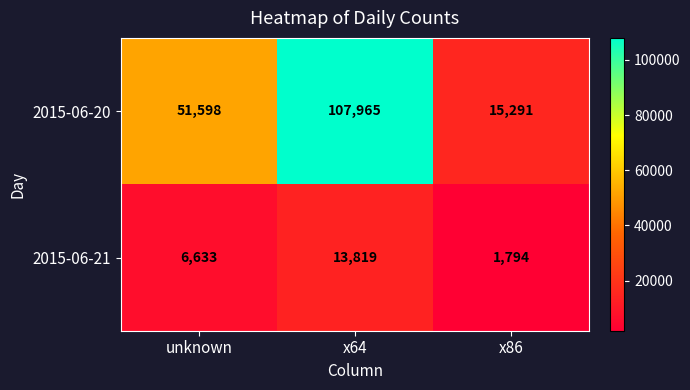

Is it true that 2015-06-21 equals 444 at x86?

False